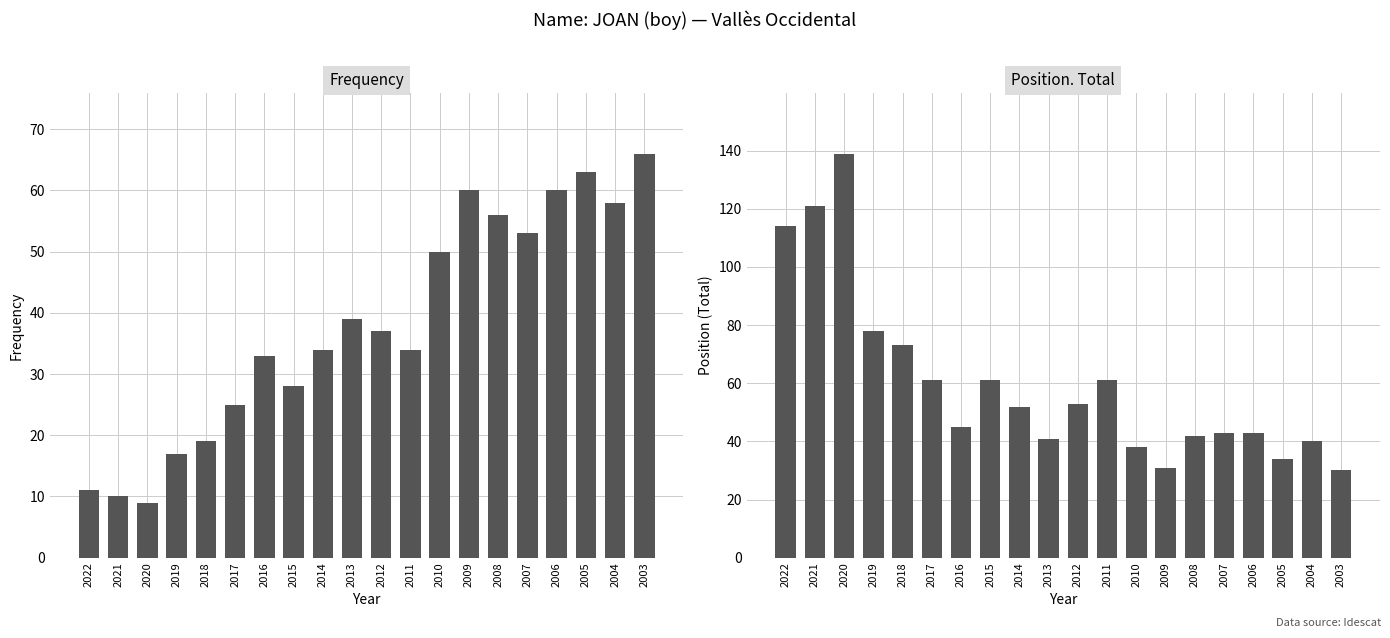

What is the sum of the Position. Total values at 2006 and 2012?

96